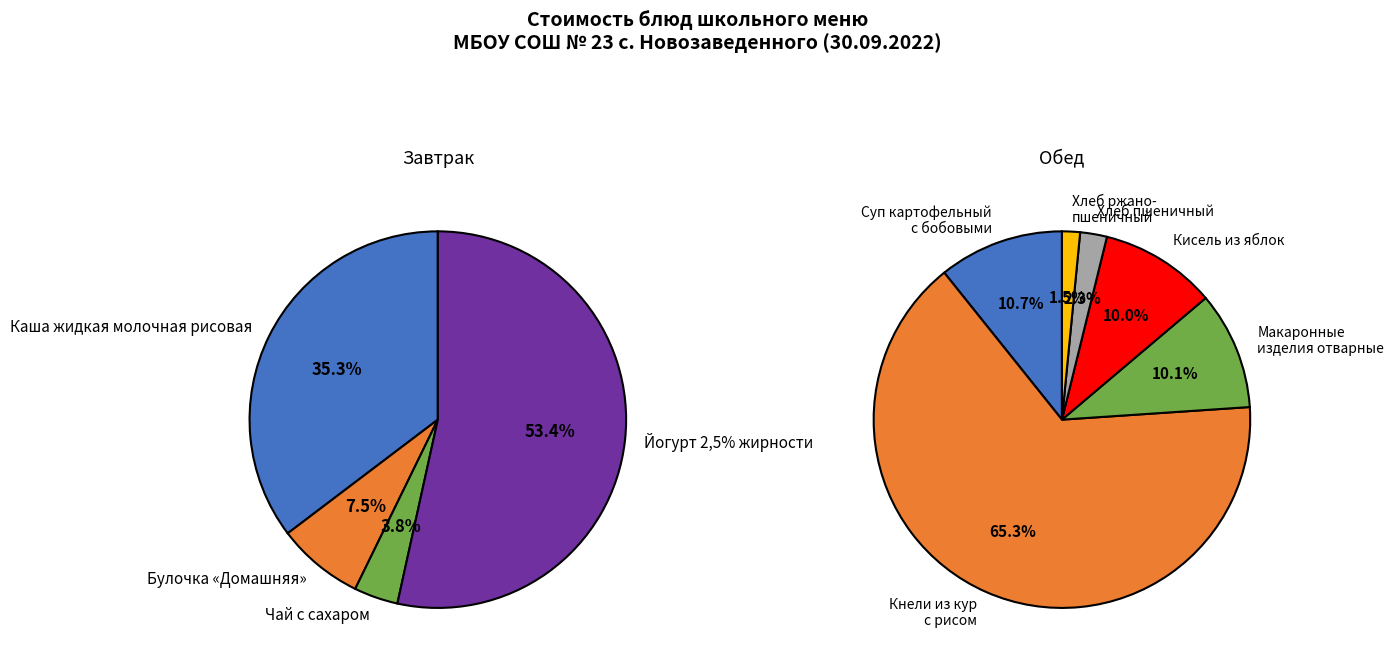

Which slice is the smallest?

Хлеб ржано-пшеничный